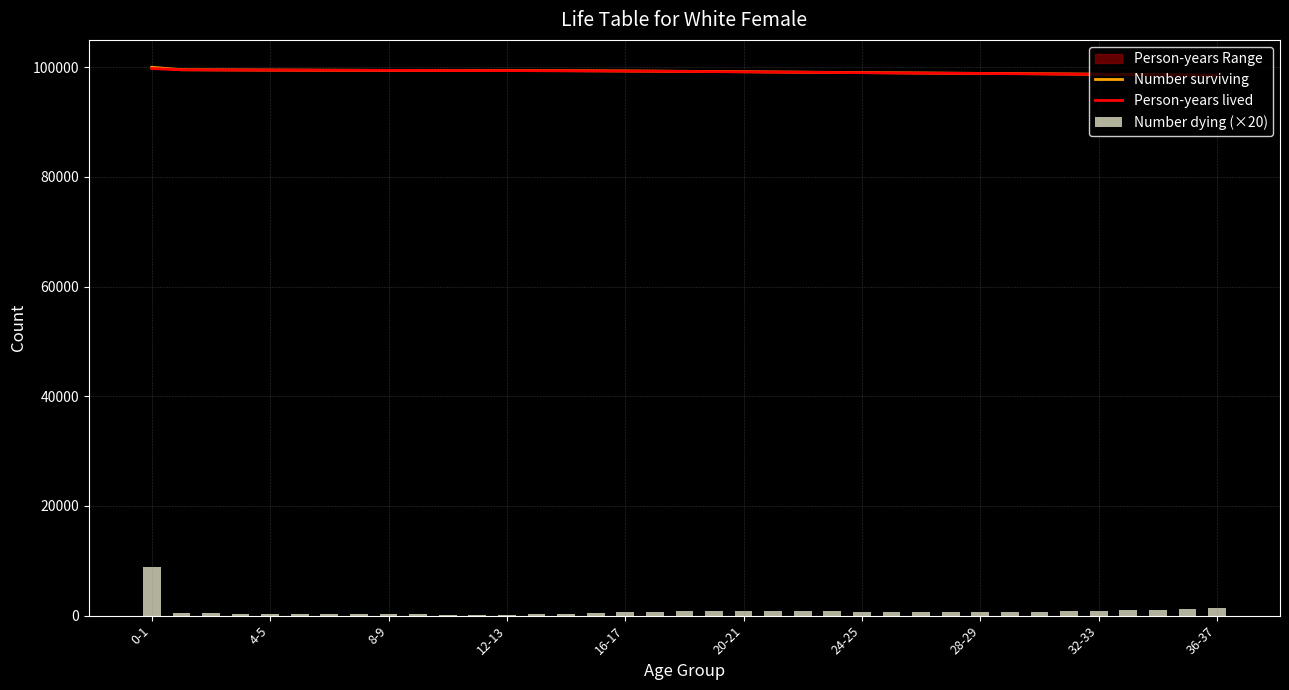

The Number dying (×20) series shows 1720.1 at 34. True or false?

False